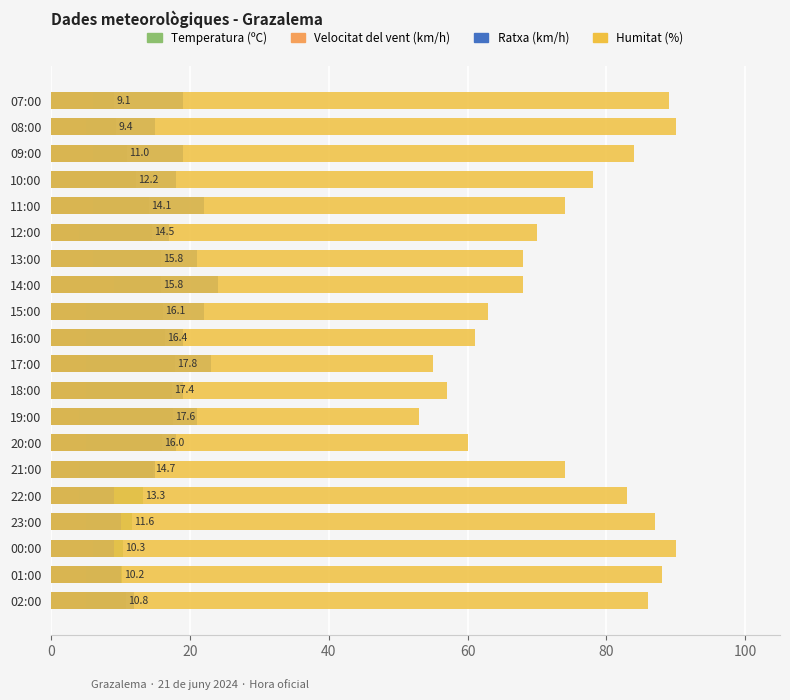

What is the lowest value of the Velocitat del vent (km/h) series?

4.0